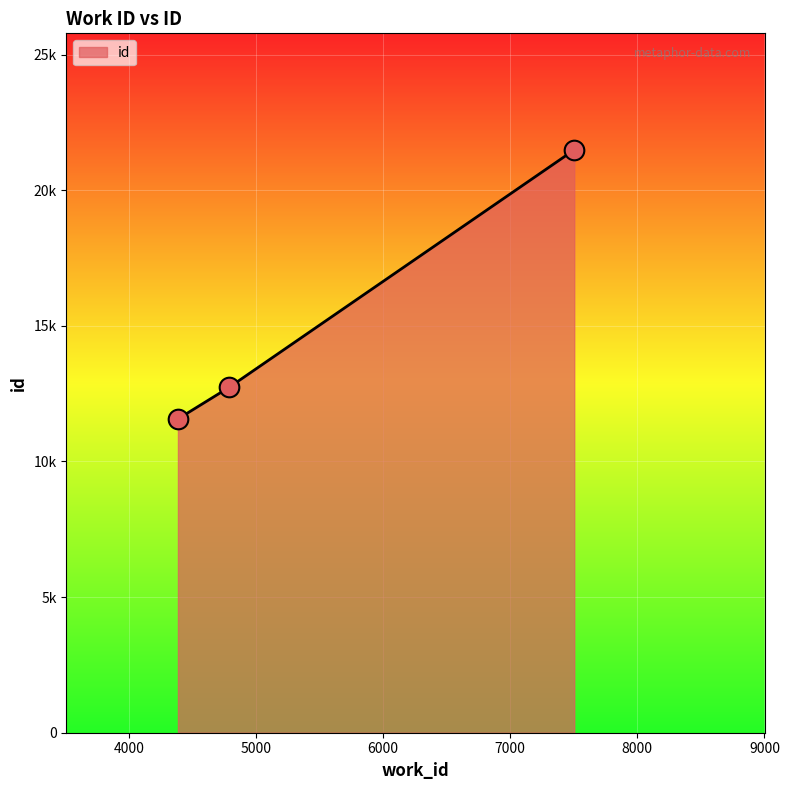

Is this an area chart (filled region under the line)?

Yes